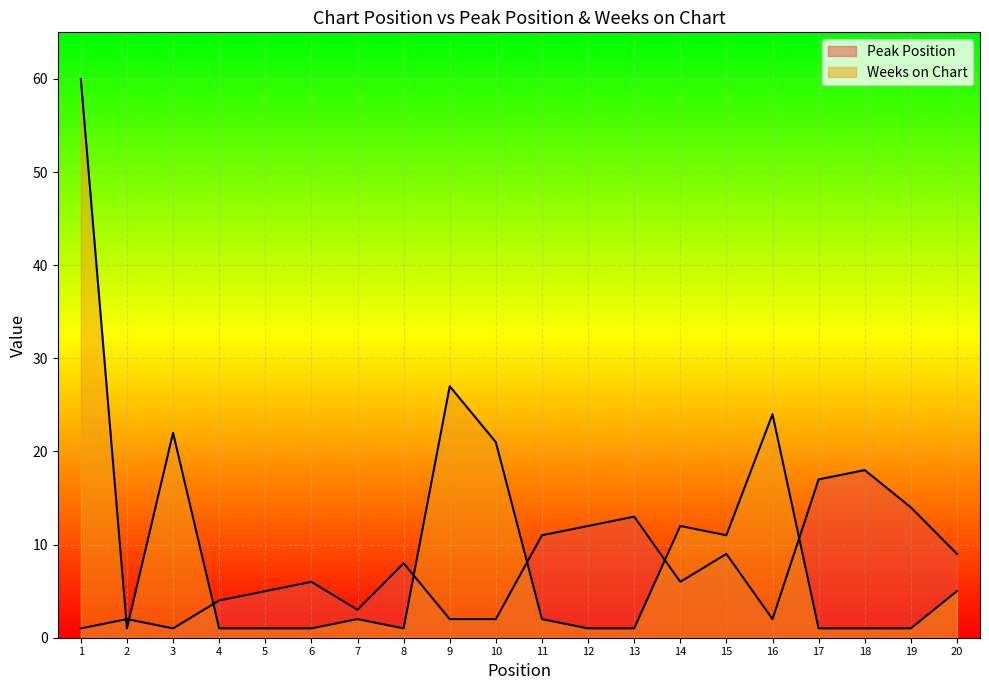

How many interior local valleys does the Weeks on Chart series have?

3